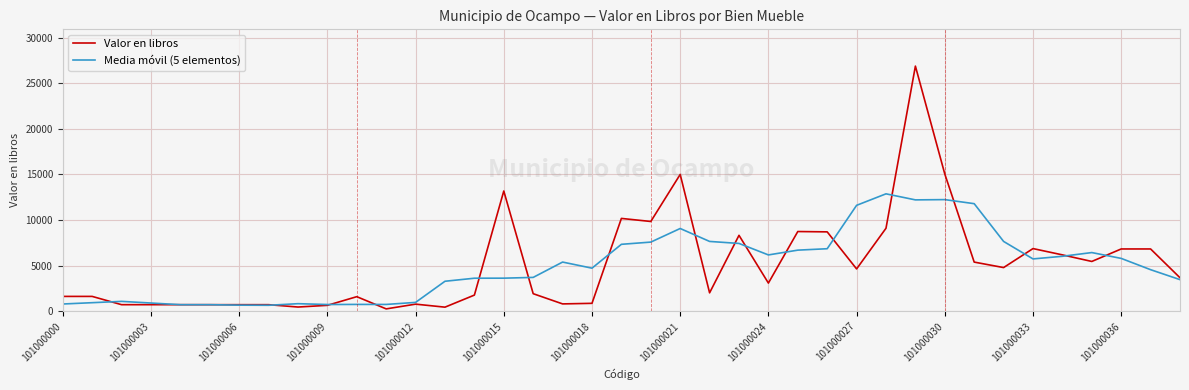

What is the maximum value for Media móvil (5 elementos)?

12879.5